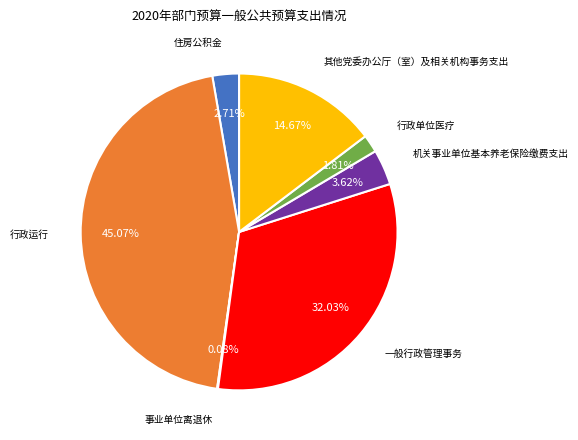

Which slice is the largest?

行政运行